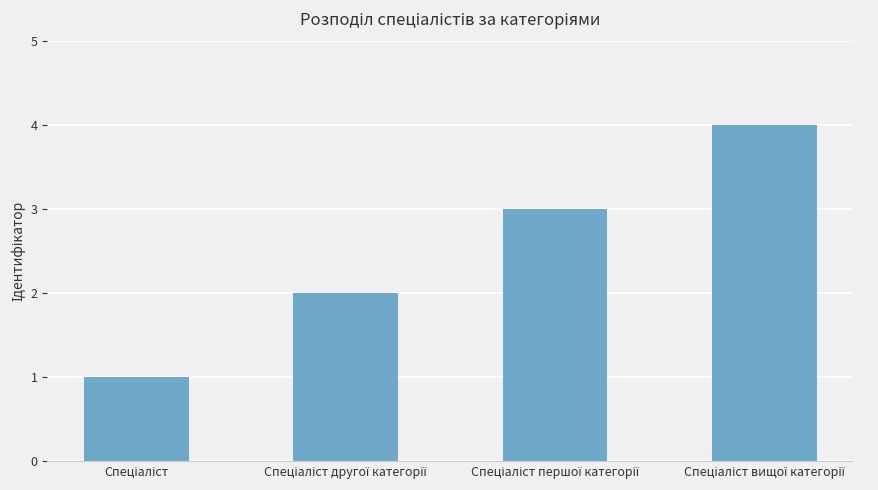

What is the greatest value displayed?

4